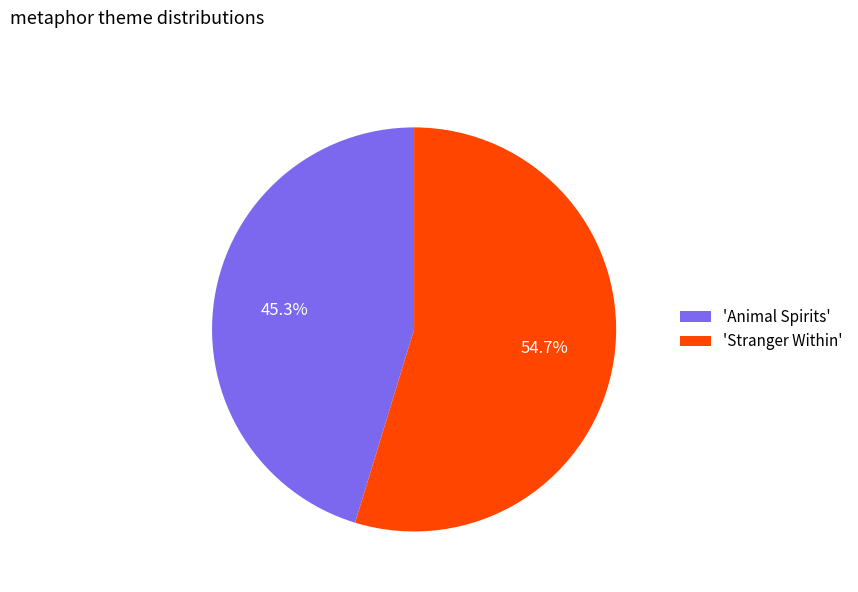

Which category has the biggest portion of the pie?

'Stranger Within'